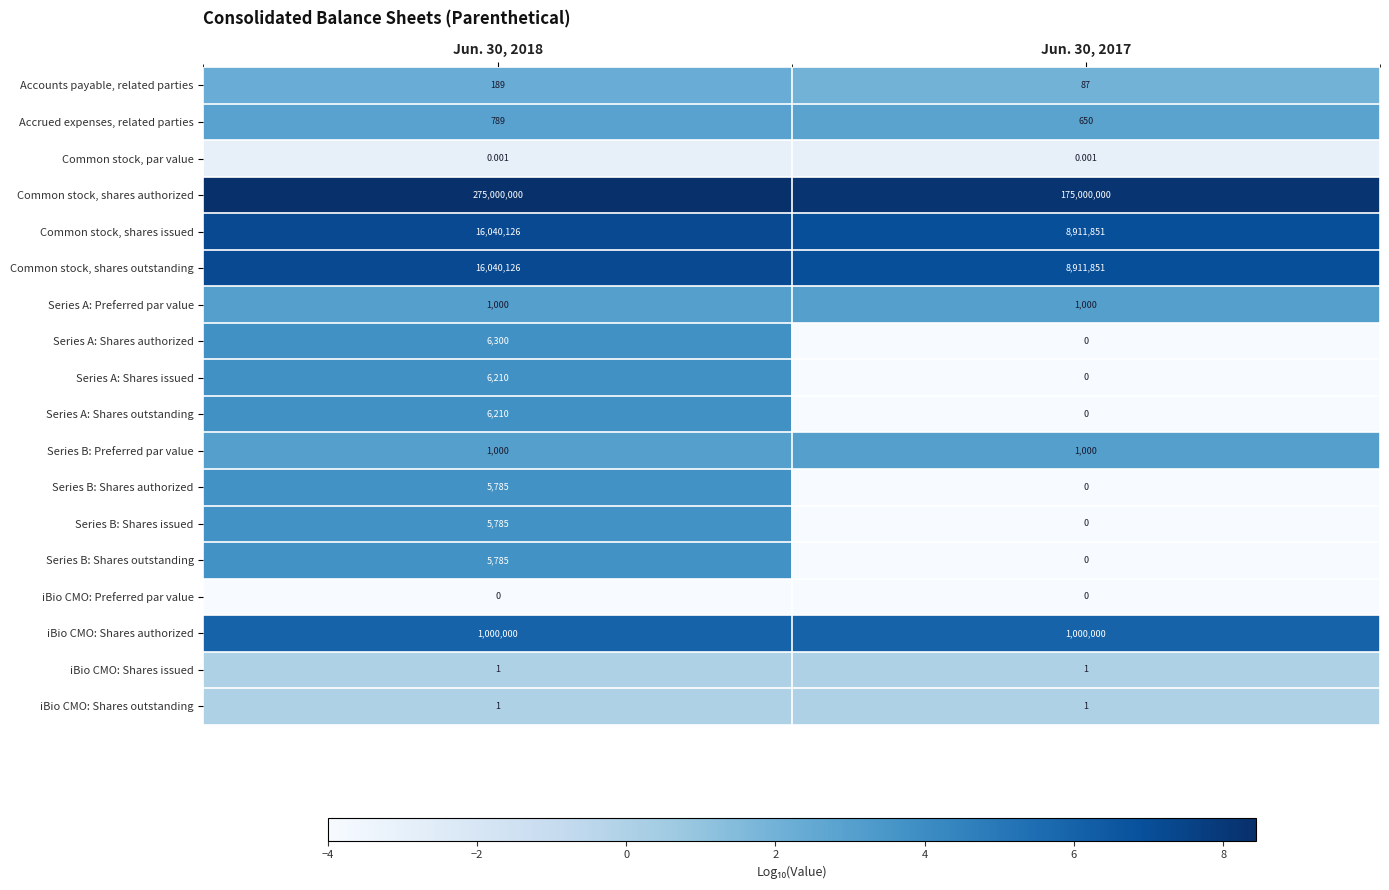

Which series changed the most between Jun. 30, 2018 and Jun. 30, 2017?

Common stock, shares authorized